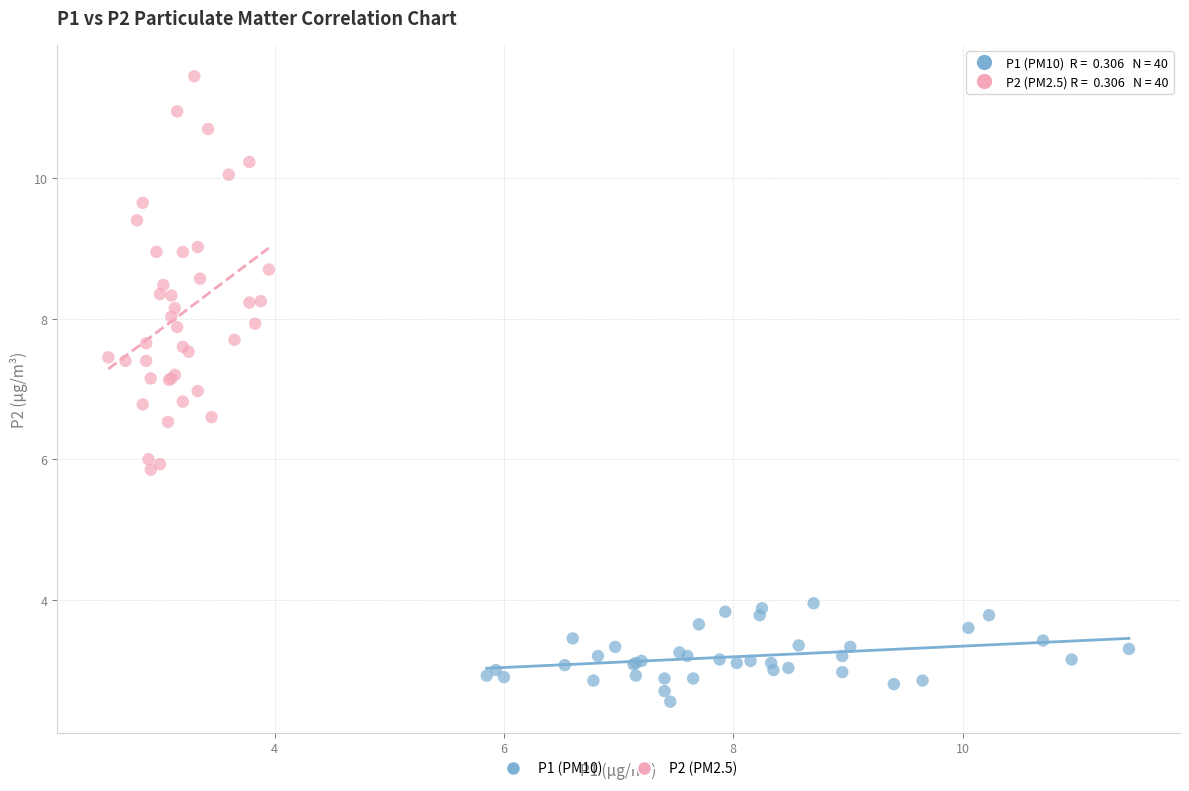

Which series has the widest spread of Y values?

P2 (PM2.5)